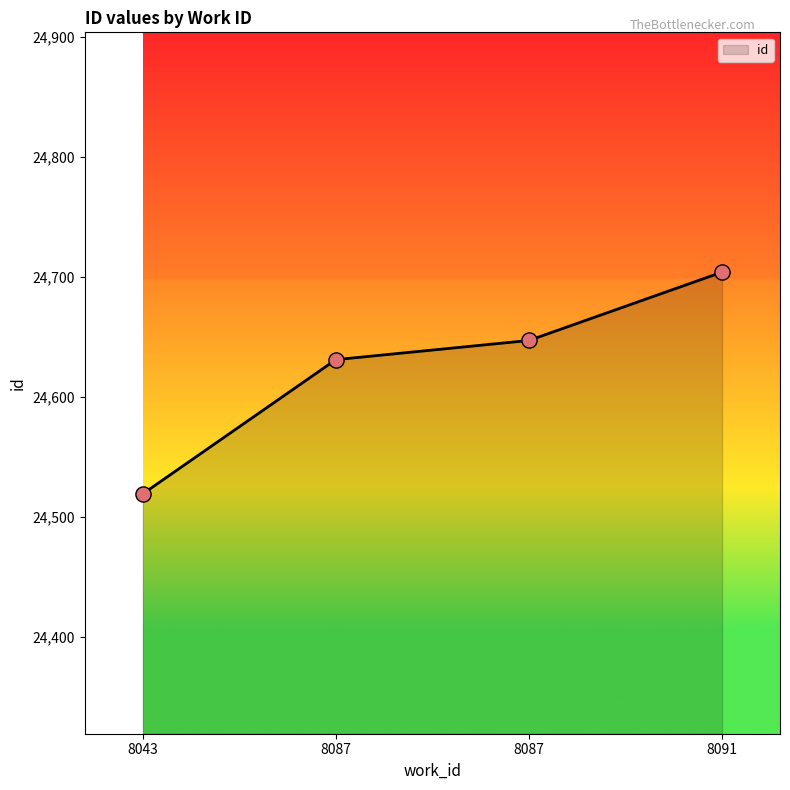

What is the change in value from 8043 to 8087?

+112